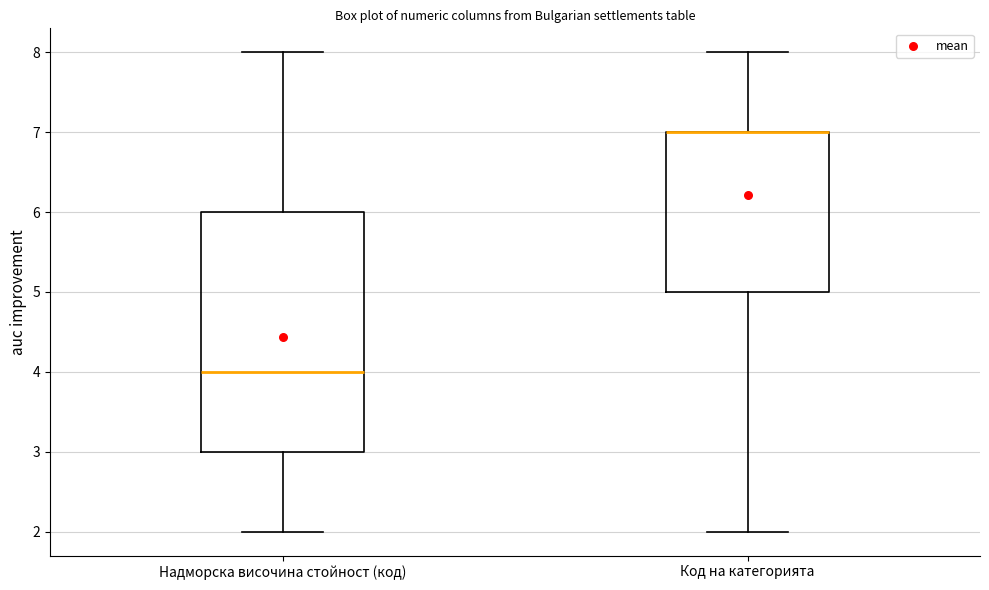

Reading left to right, transcribe this box plot: for each box, give where its median line is, the range the box spans, and where its two whiskers end, as read against the y-axis. The values are not printed on the chart, so give them approximately, as read against the axis.

Надморска височина стойност (код): median 4, box 3 to 6, whiskers 2 to 8
Код на категорията: median 7 (drawn on the box's upper edge), box 5 to 7, whiskers 2 to 8